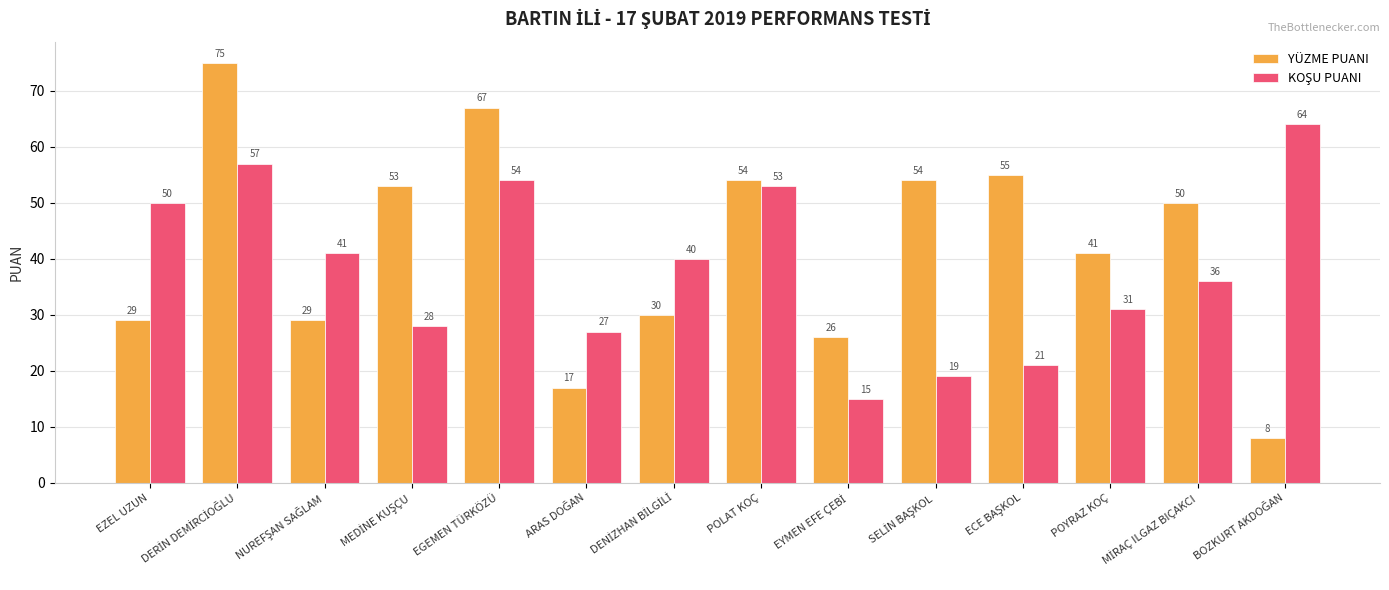

Does the chart contain any negative values?

No